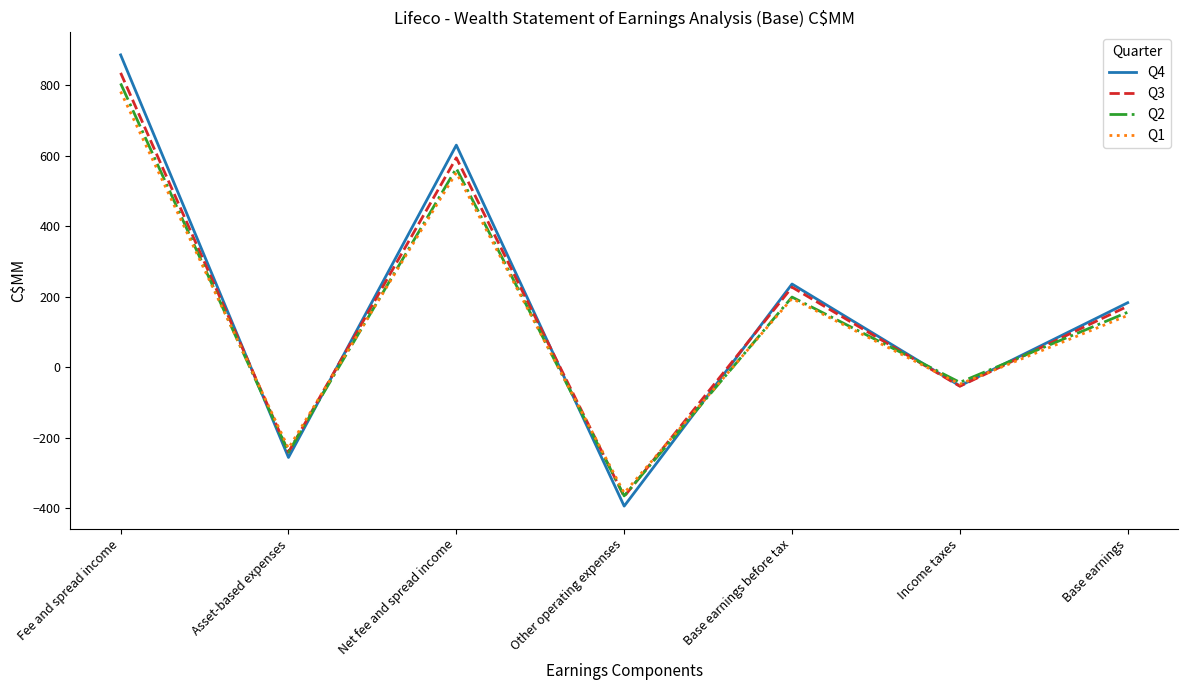

What is the total value across all series at Base earnings?

659